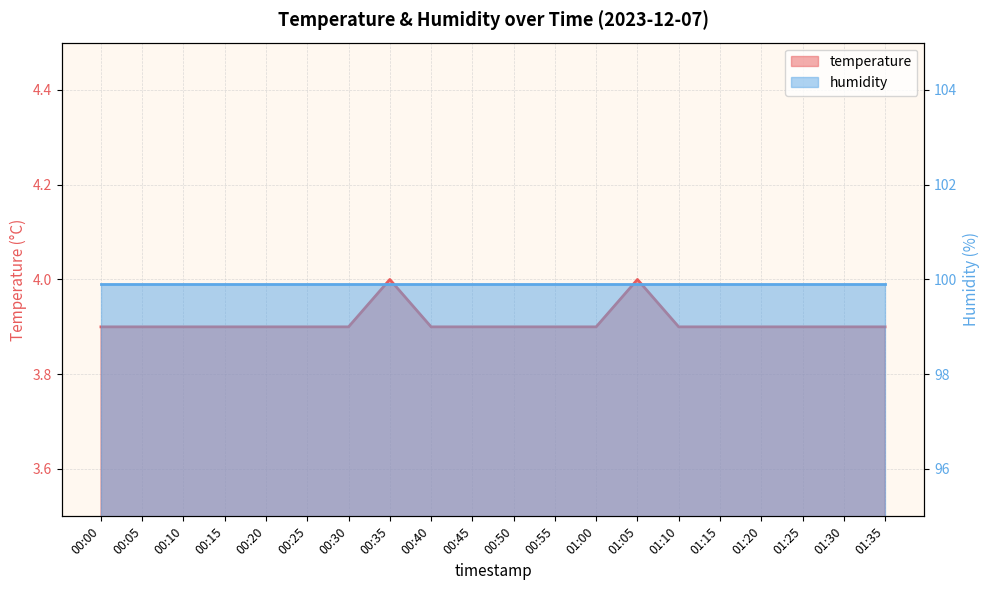

Reading left to right, list all the values displayed in this chart.

3.9	3.9	3.9	3.9	3.9	3.9	3.9	4.0	3.9	3.9	3.9	3.9	3.9	4.0	3.9	3.9	3.9	3.9	3.9	3.9